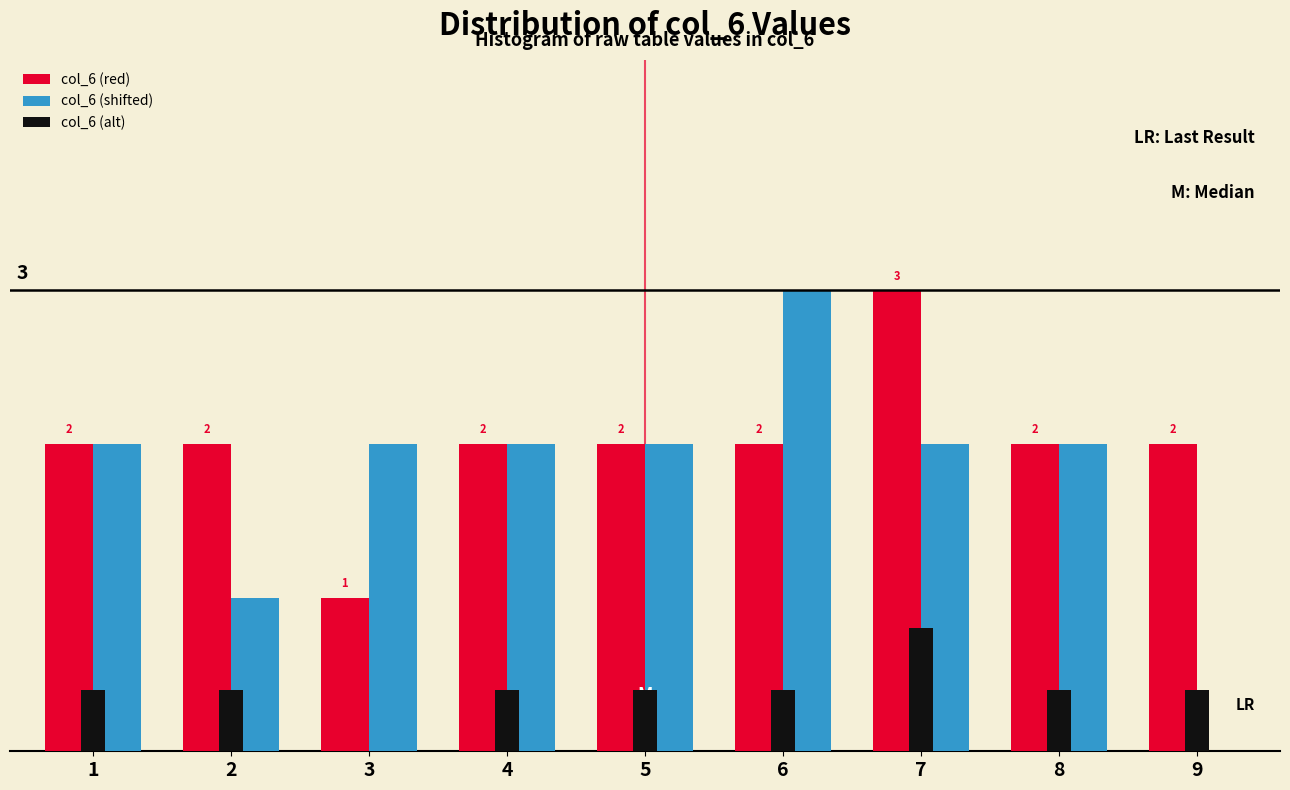

Does the chart contain stacked bars?

No